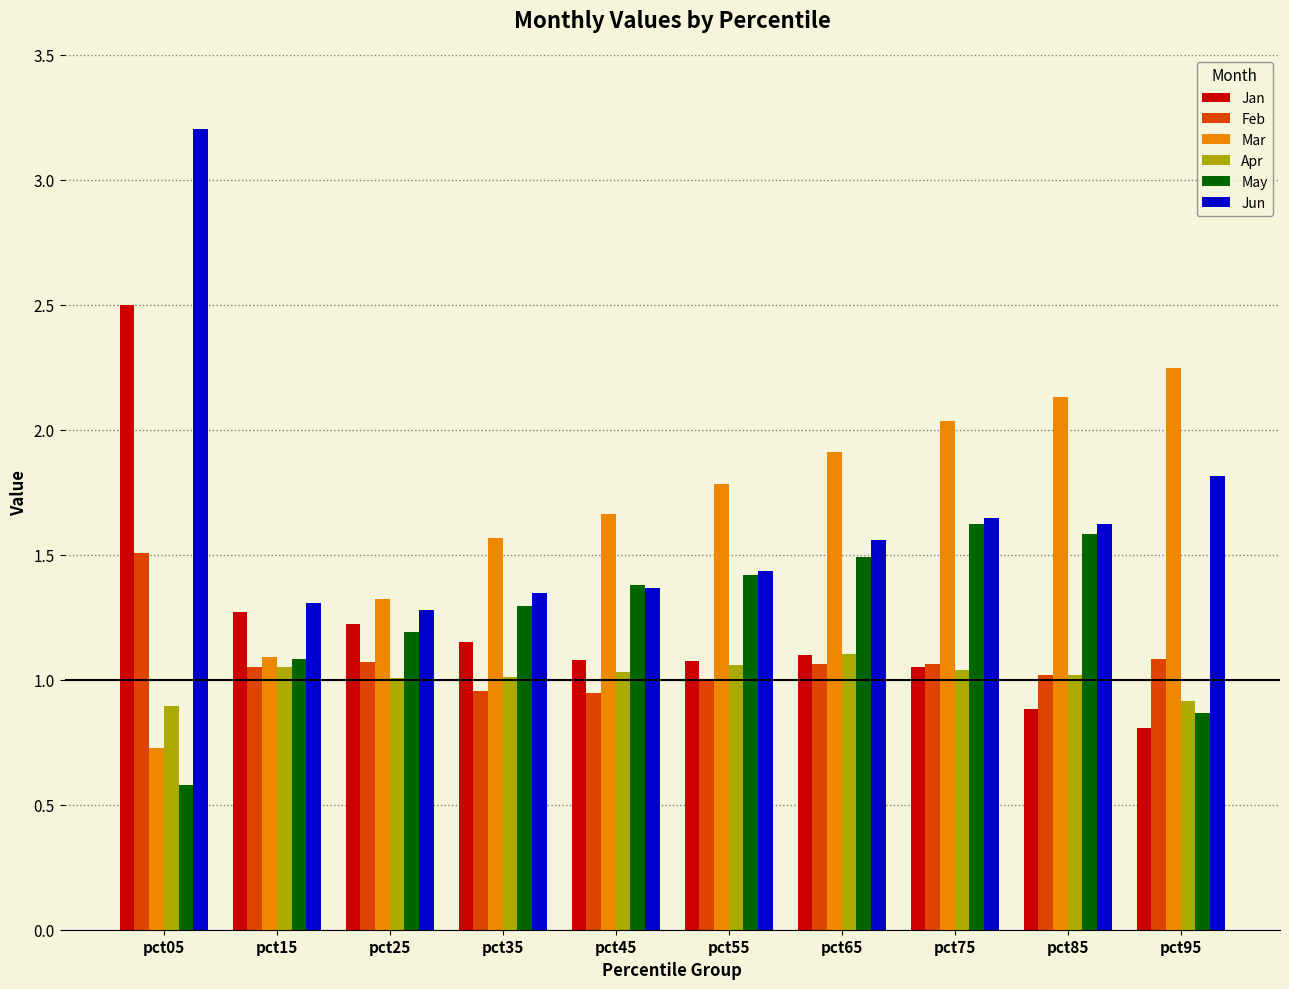

What is the sum of the Mar values at pct25 and pct35?

2.9